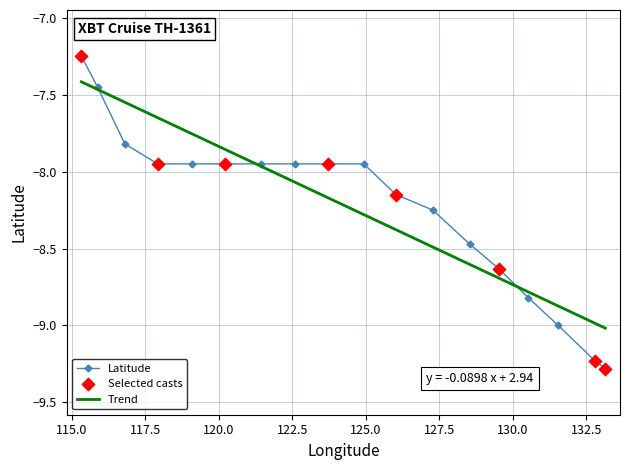

What is the minimum value for Latitude?

-9.3